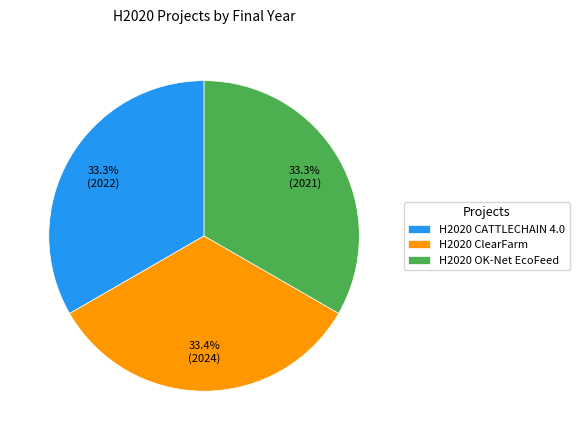

Is there a majority slice in this chart?

No